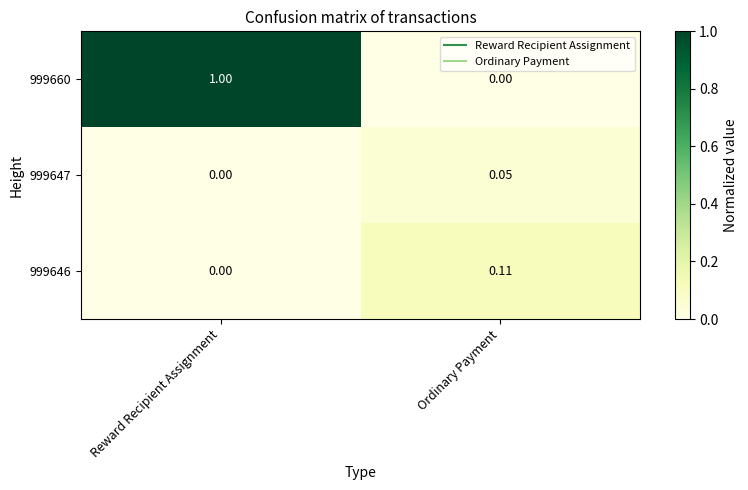

At which label does 999647 reach its minimum?

Reward Recipient Assignment